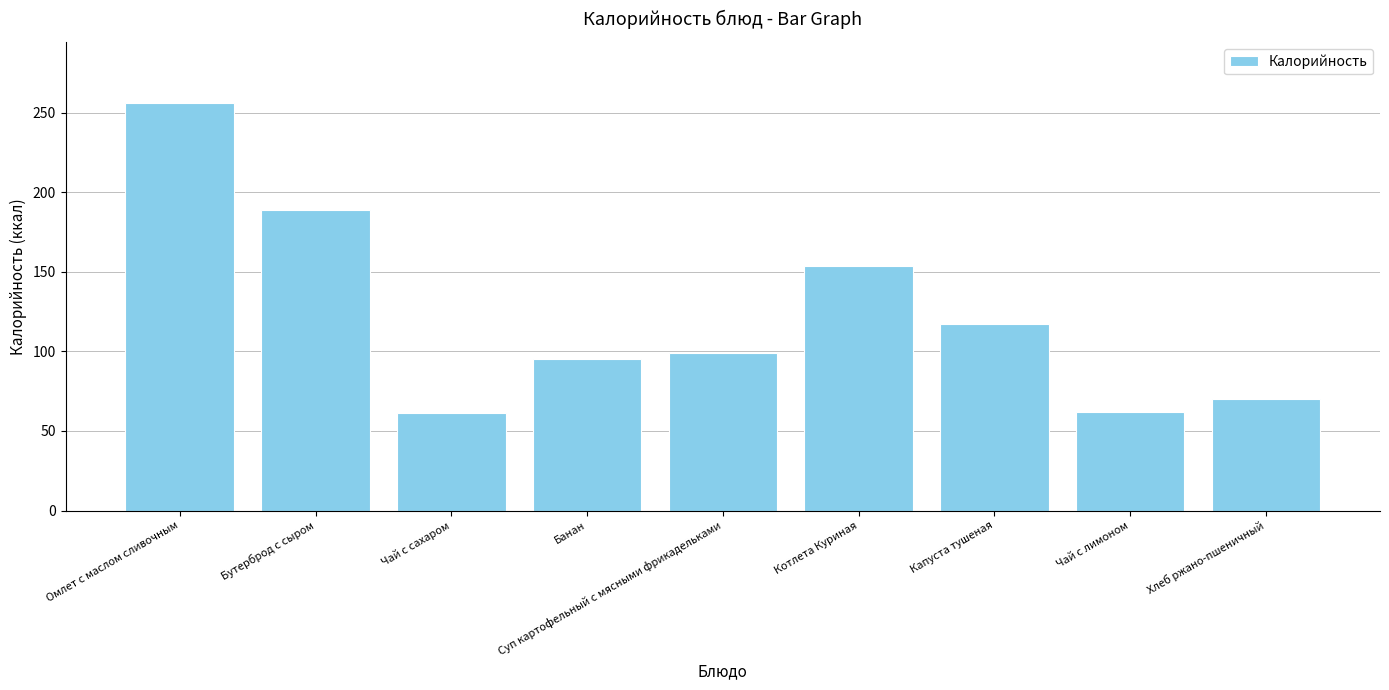

What is the sum of all values?

1102.8